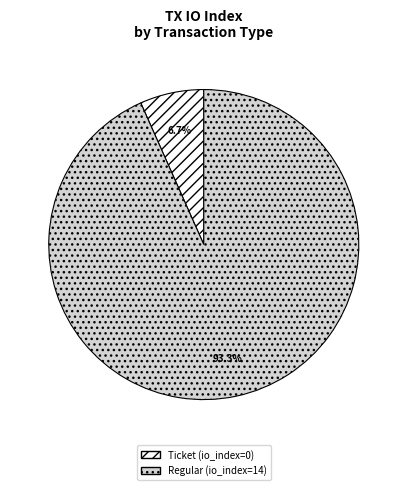

Is there any slice that represents more than half of the pie?

Yes